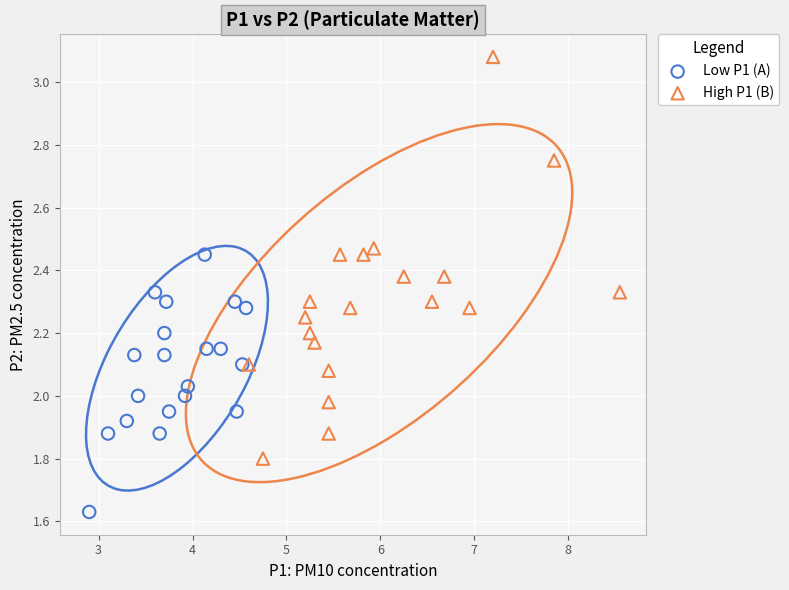

Which series reaches the maximum Y coordinate?

High P1 (B)